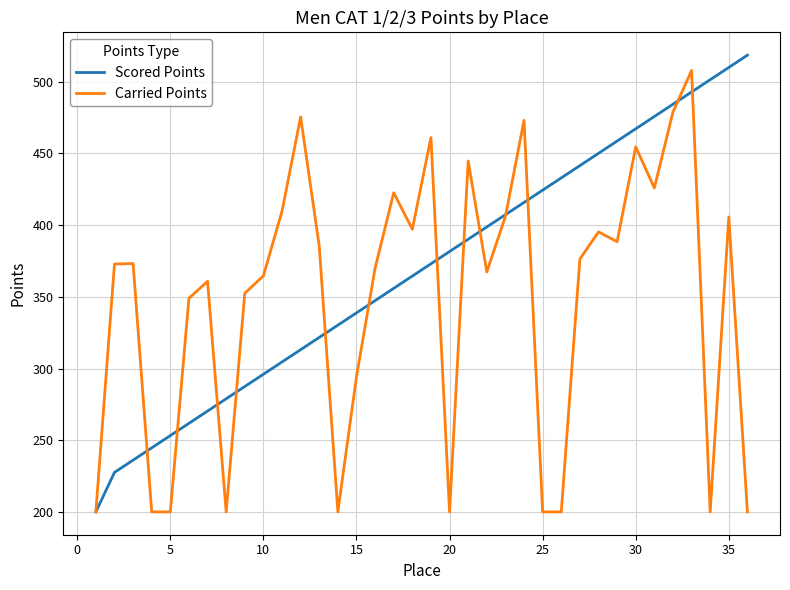

Which series has the largest total across all categories?

Scored Points